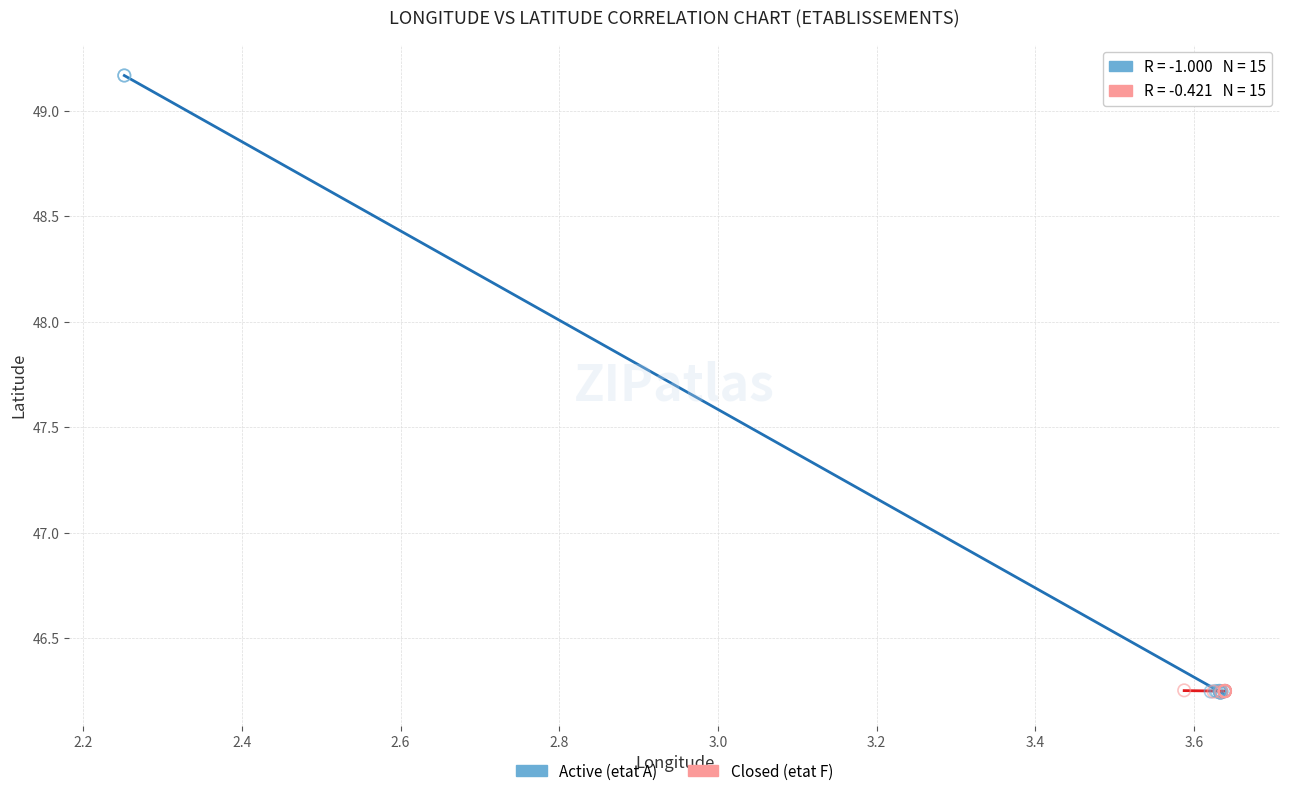

Which series has the widest spread of Y values?

Active (etat A)